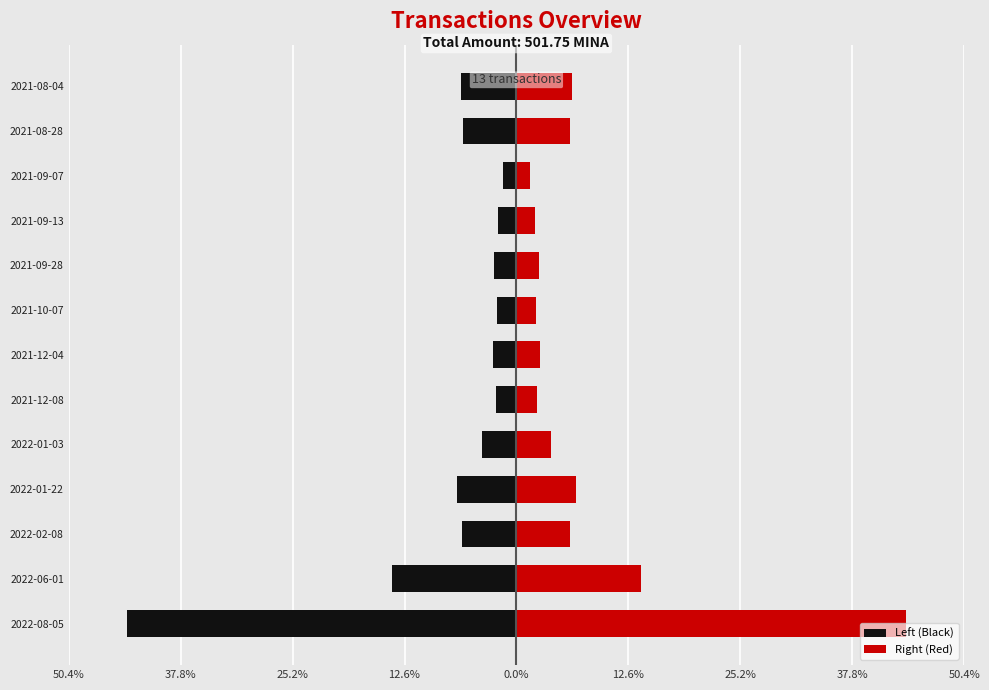

How many data points in Left (Black) are less than -3?

7